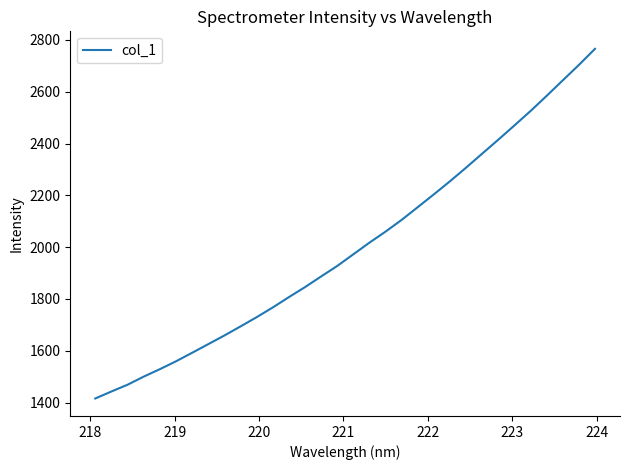

What is the difference between the second highest and minimum values?

1288.2